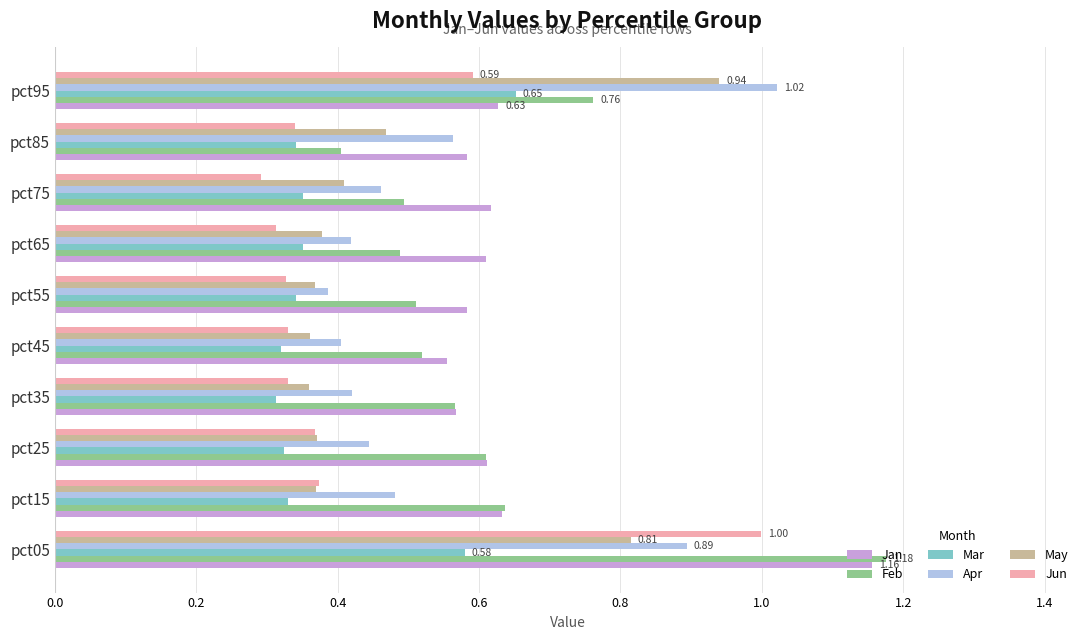

What is the sum of all Jan values?

6.5